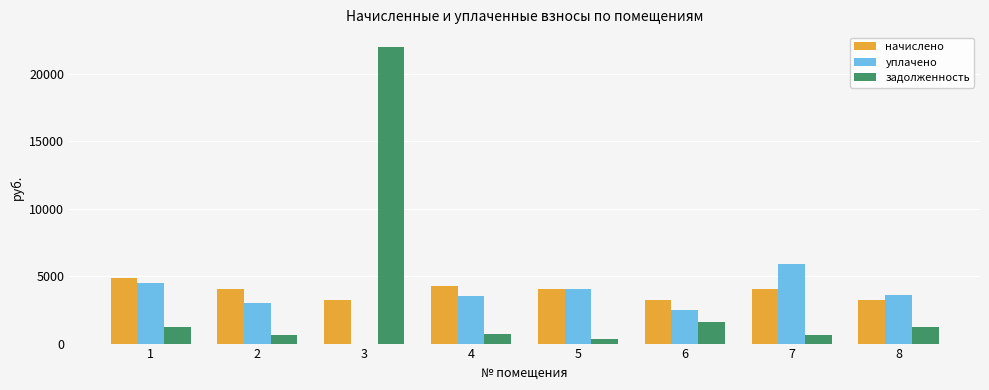

What is the sum of the уплачено values at 2 and 4?

6562.4